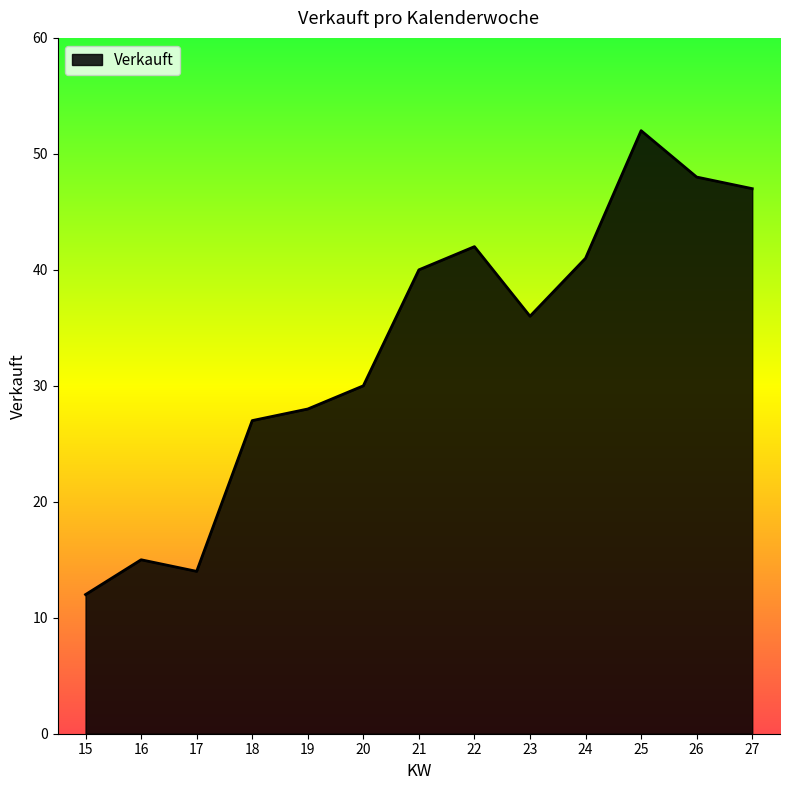

Is it true that the value at 21 is 54?

False